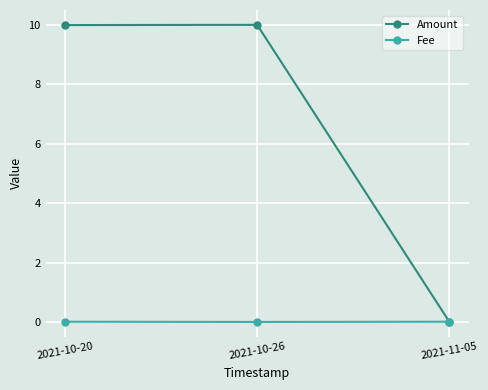

Is the value of Amount at 2021-10-26 greater than the value of Fee at 2021-10-26?

Yes